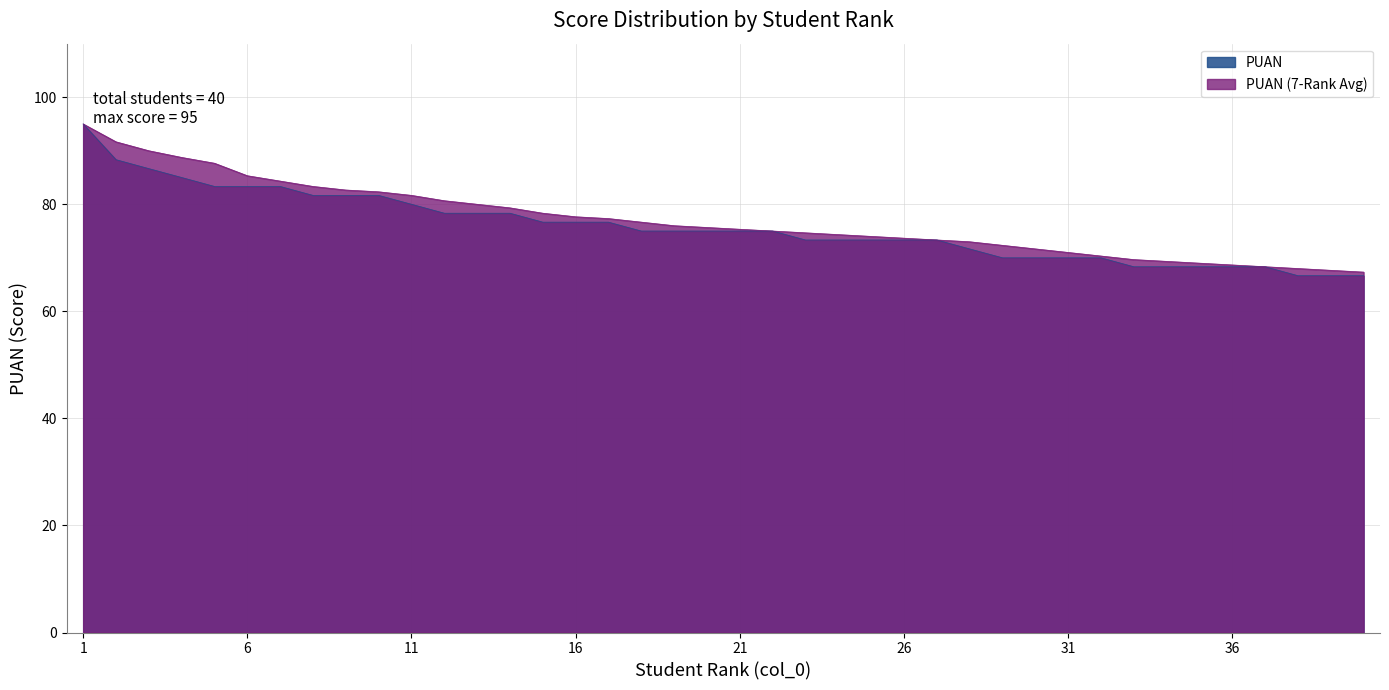

What is the average value?

75.7